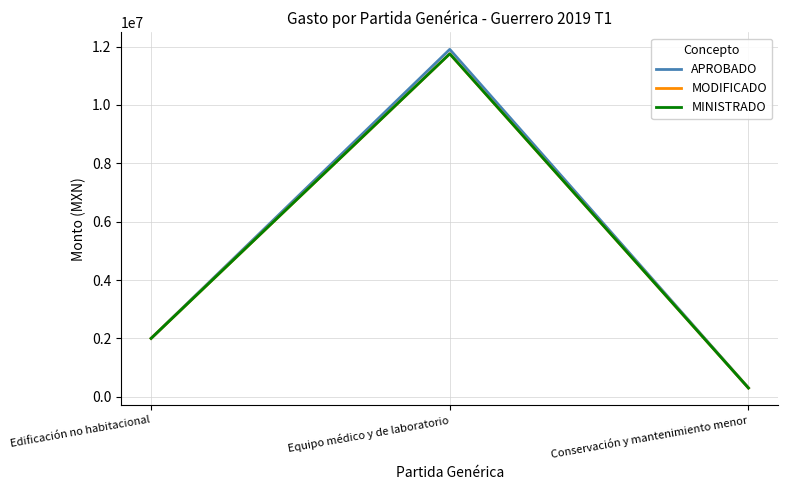

At which label does APROBADO reach its minimum?

Conservación y mantenimiento menor